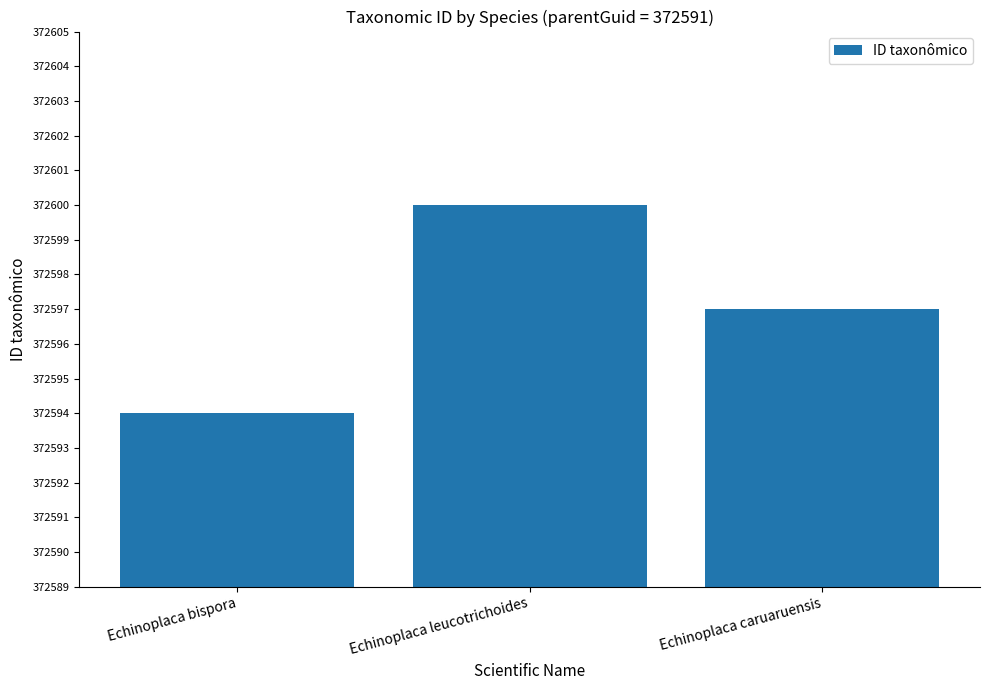

Reading left to right, extract all data points from this chart.

Echinoplaca bispora=372594	Echinoplaca leucotrichoides=372600	Echinoplaca caruaruensis=372597